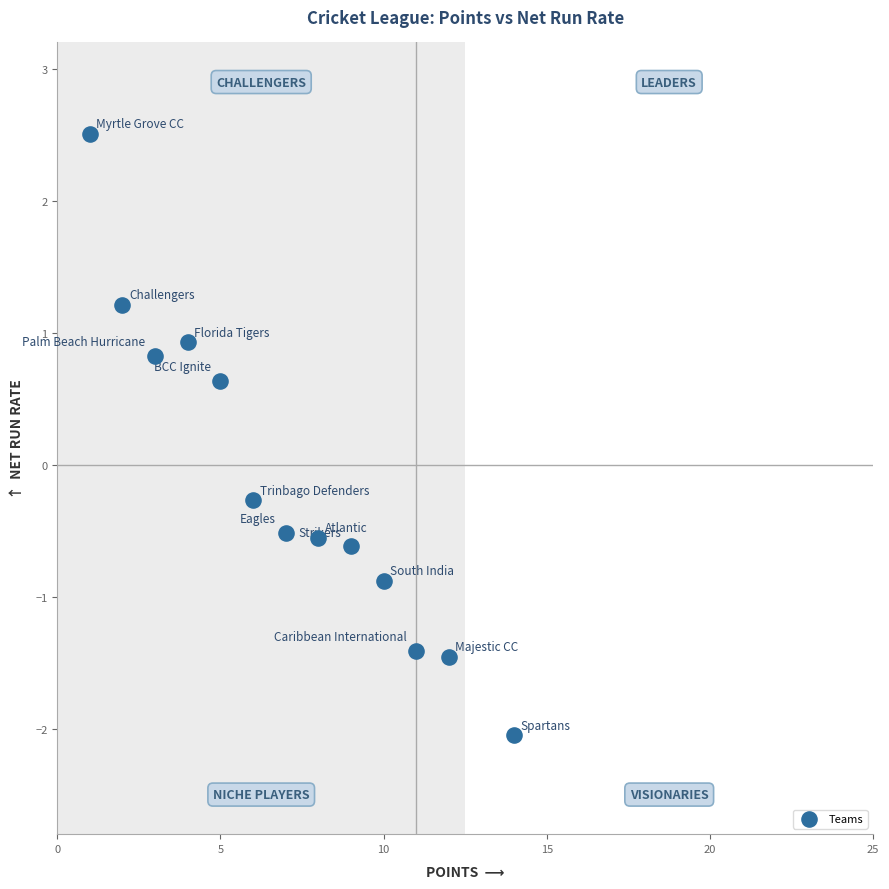

What is the range of Y values (max minus min)?

4.6